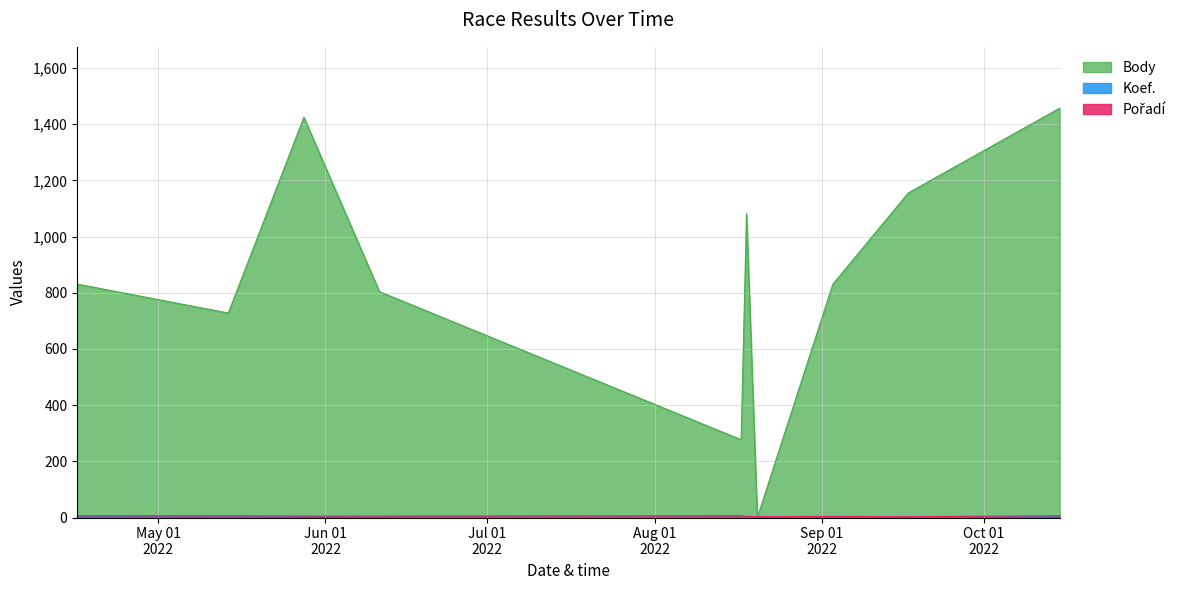

What position from the left is 2022-09-03?

8